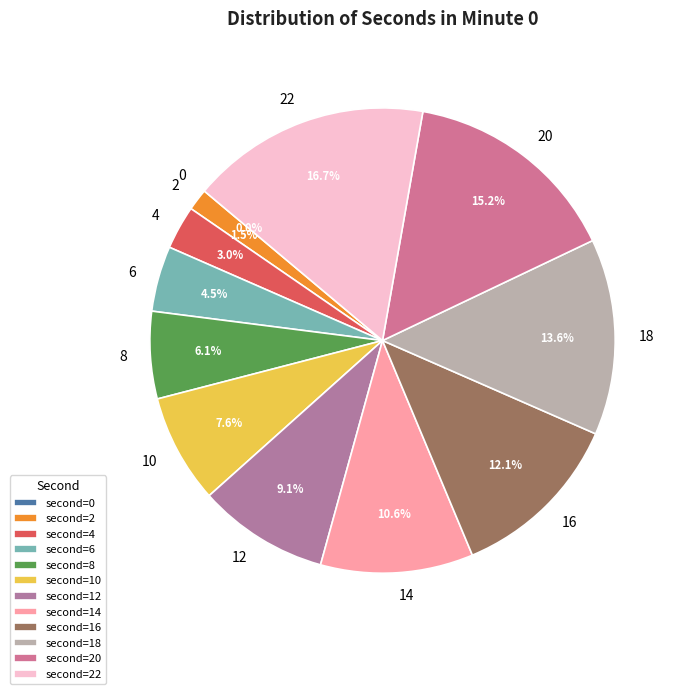

Between 12 and 0, which is larger?

12